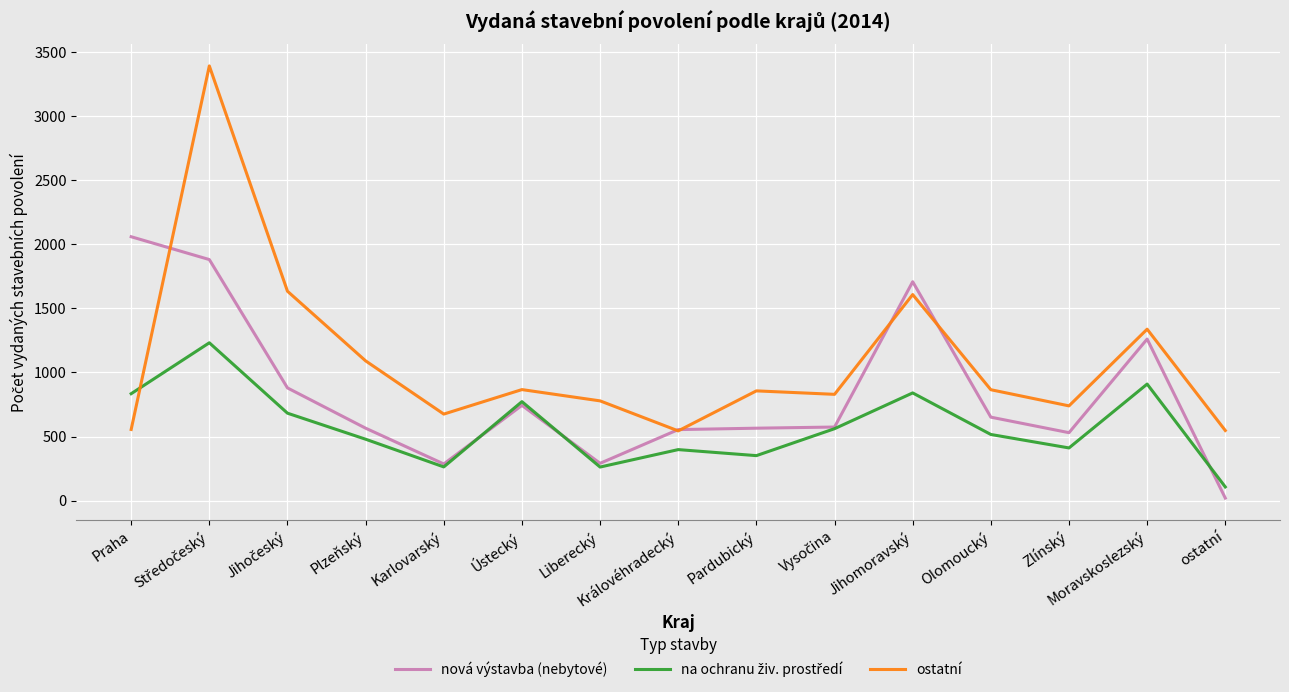

What is the greatest value displayed?

3390